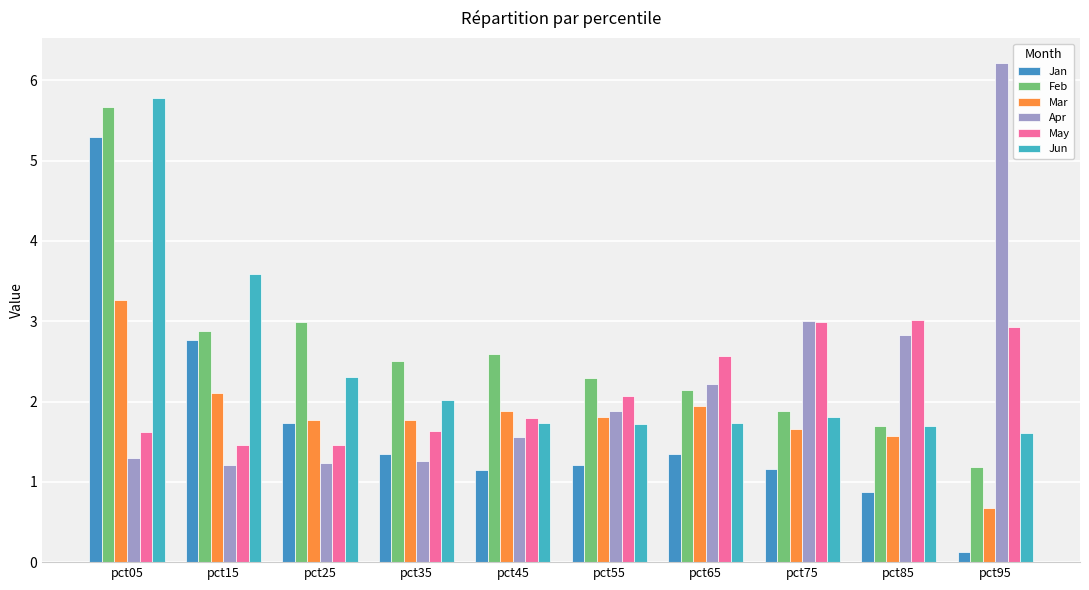

At which category does the chart reach its peak across all series?

pct95